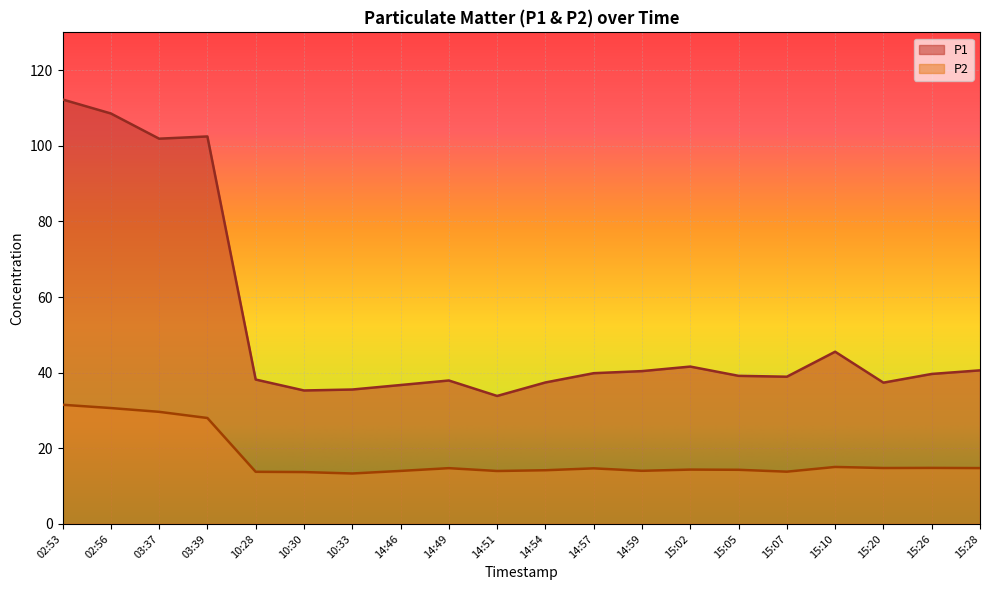

True or false: P1 and P2 intersect in this chart.

False